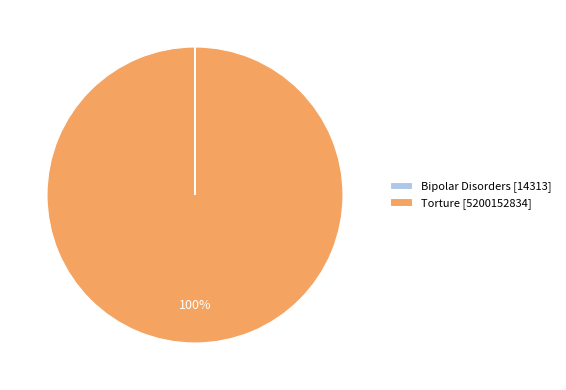

True or false: Torture [5200152834] accounts for 87% of the total.

False